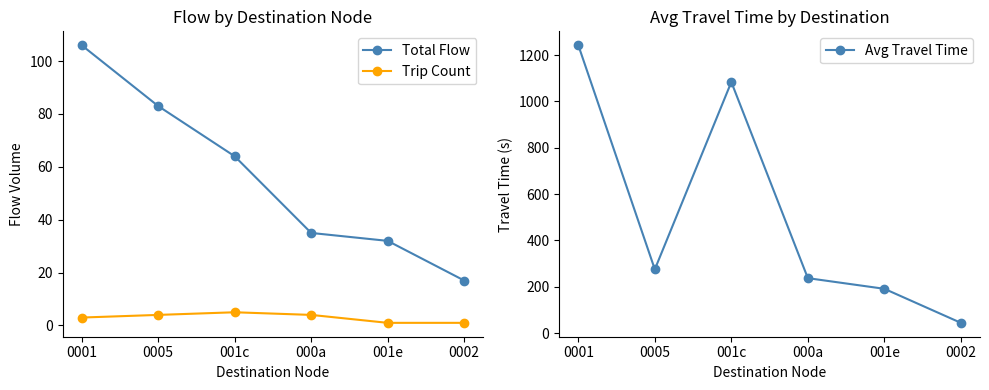

What is the difference between the Trip Count values at 0005 and 001c?

1